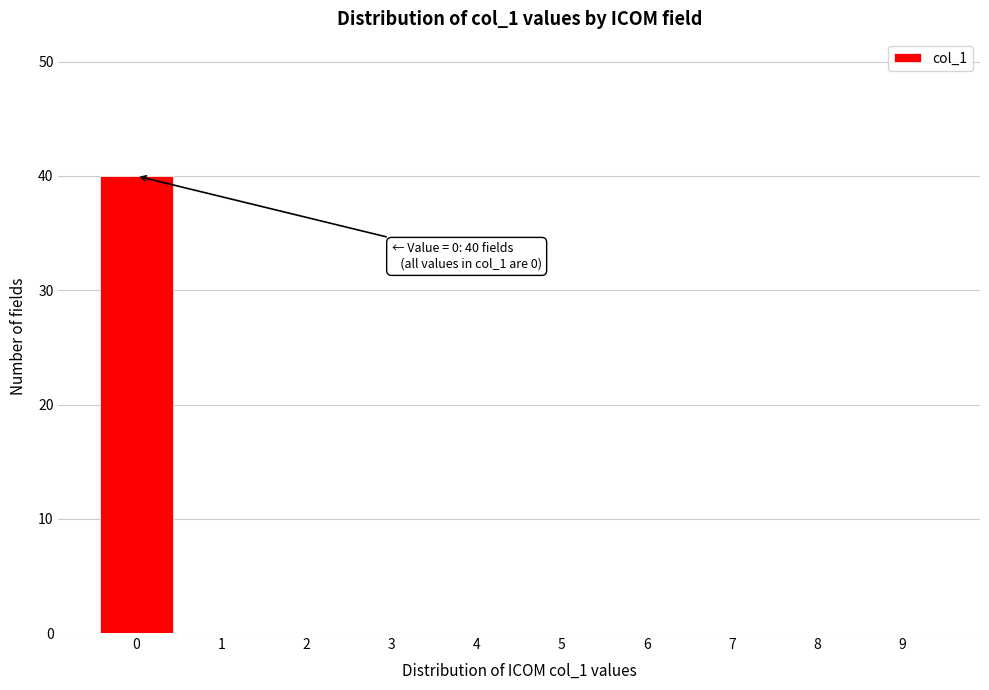

Over which range of the x-axis is the bar tallest?

-0.5 to 0.5